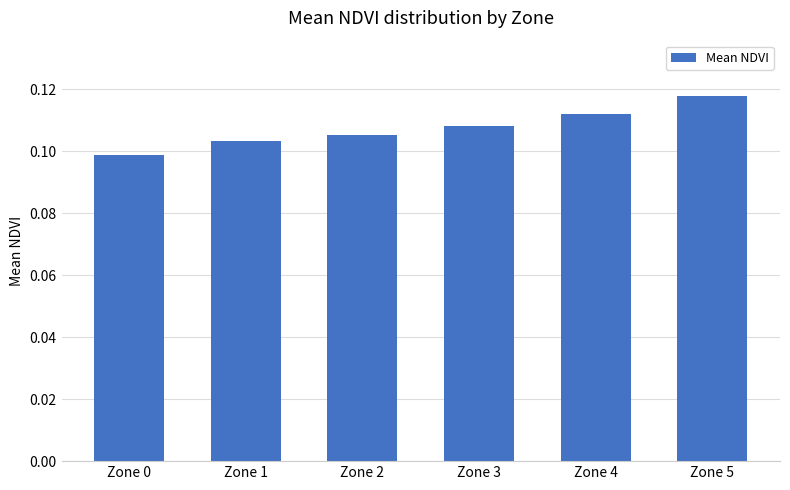

At which label is the value closest to 0?

Zone 0